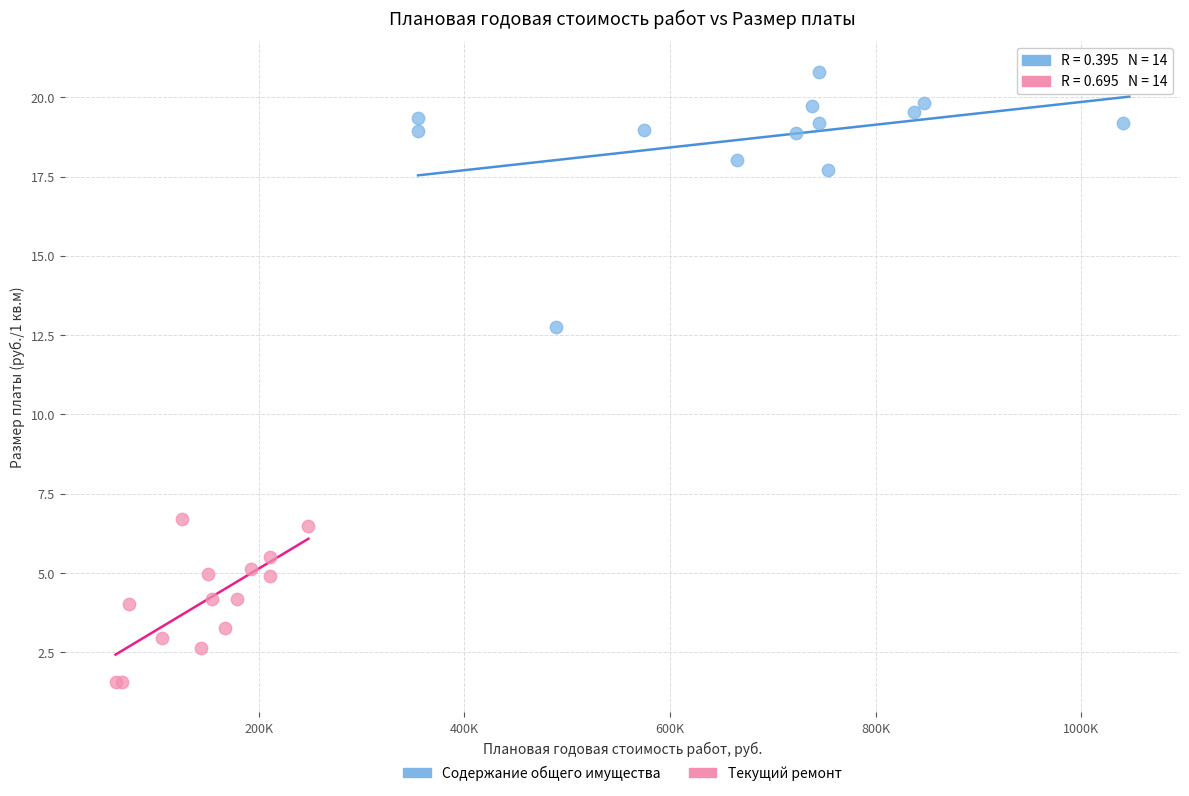

Which series has the widest spread of Y values?

Содержание общего имущества